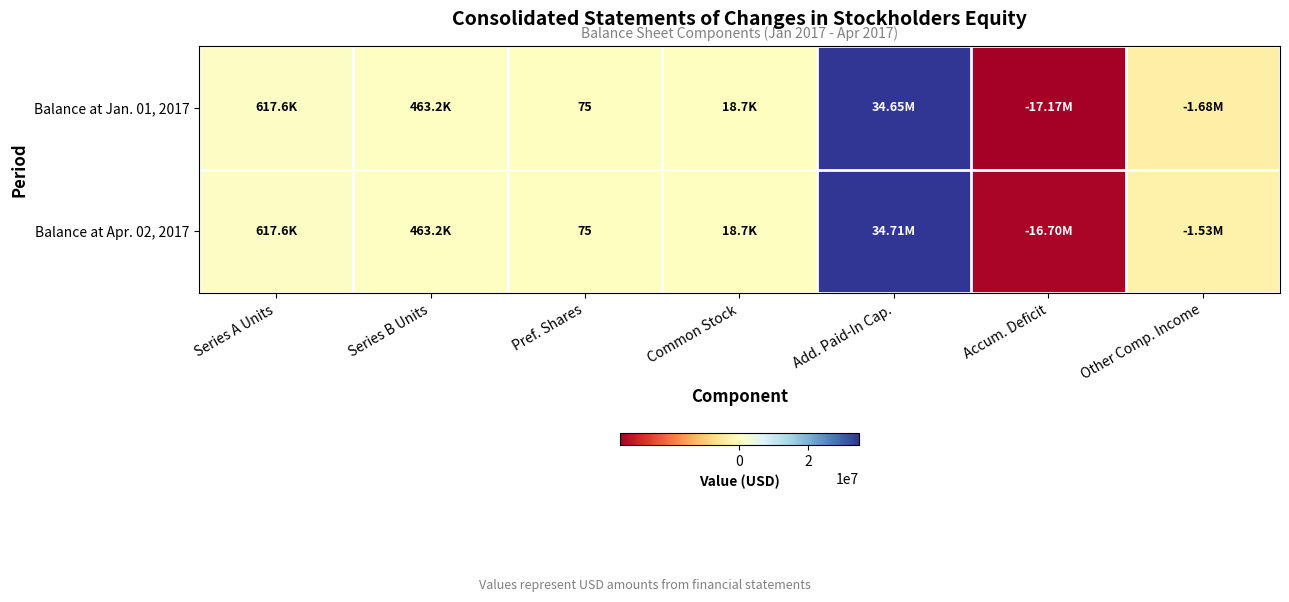

Rank the series by their maximum value, from lowest to highest.

Balance at Jan. 01, 2017, Balance at Apr. 02, 2017